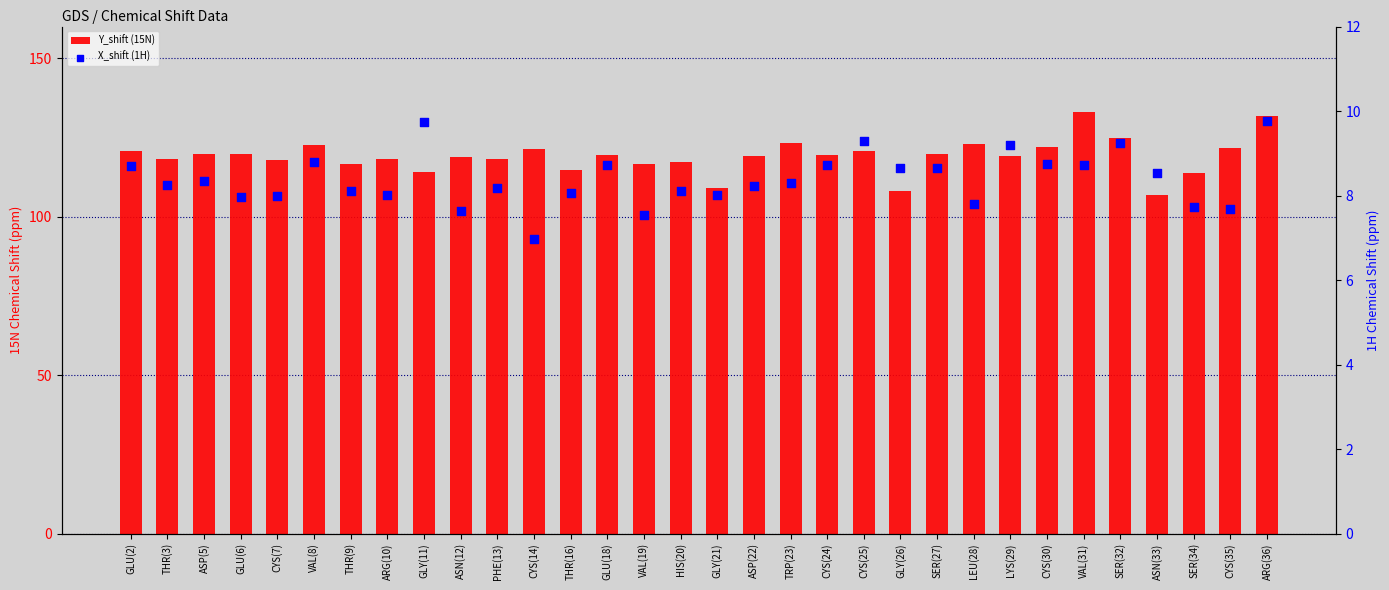

Is the value of Y_shift (15N) at CYS(7) greater than the value of X_shift (1H) at VAL(19)?

Yes